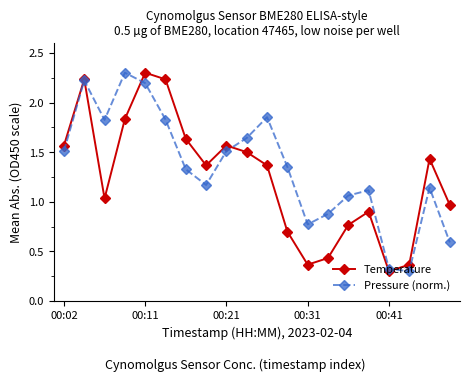

What are all the series names shown in the legend?

Temperature, Pressure (norm.)